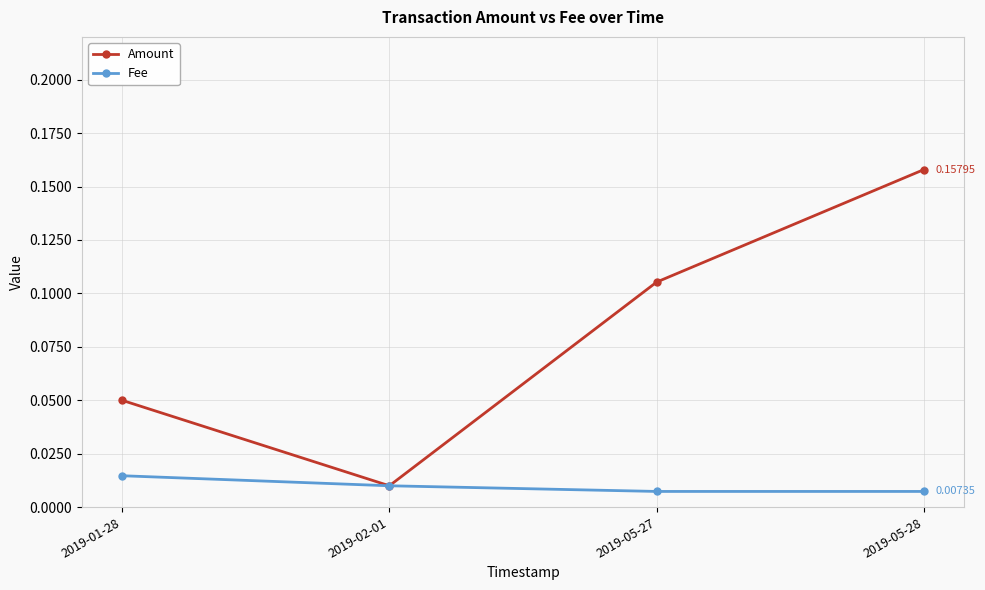

Which series has the largest total across all categories?

Amount